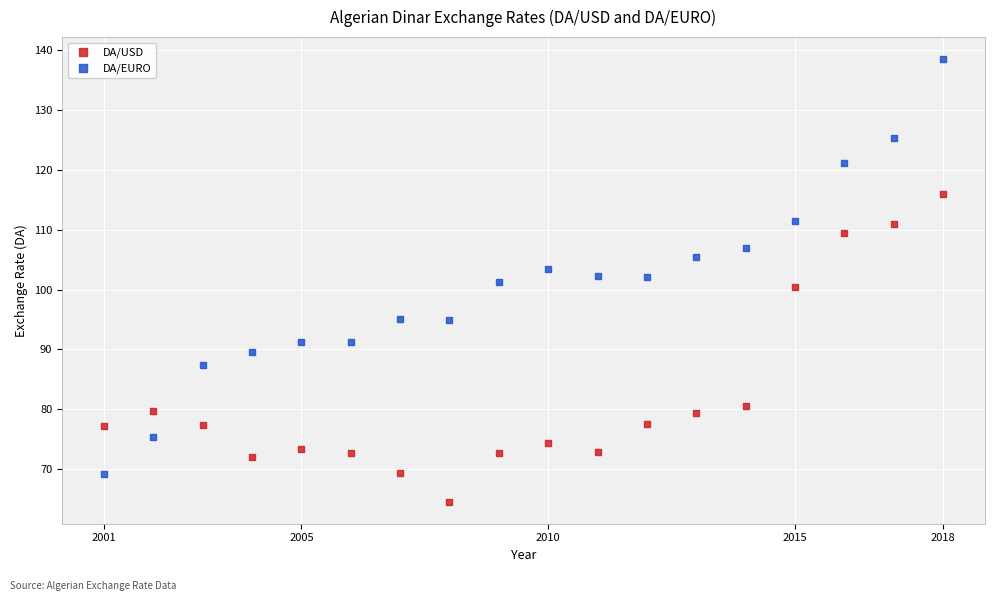

What are all the series names shown in the legend?

DA/USD, DA/EURO